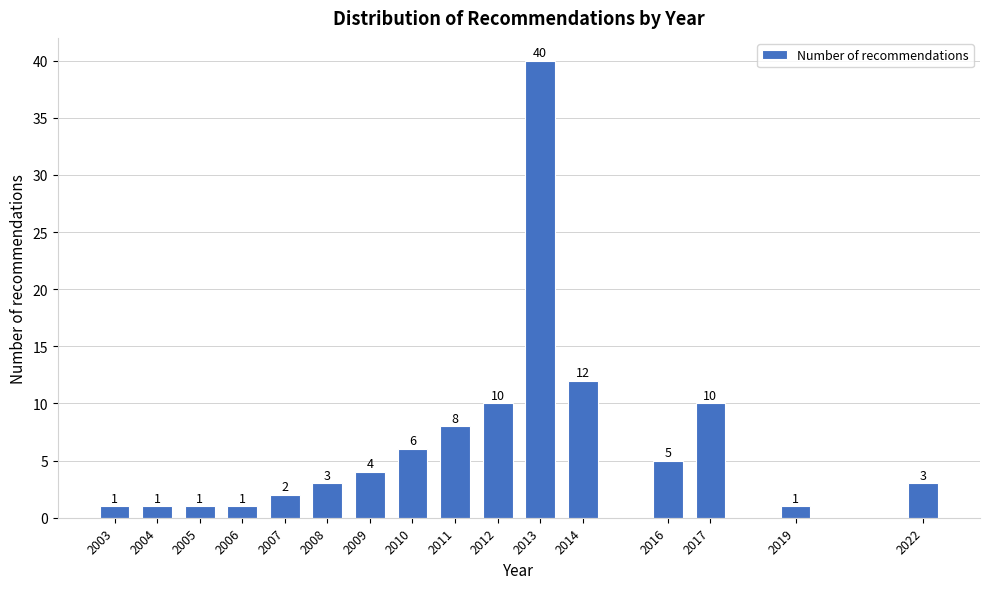

Reading left to right, extract all data points from this chart.

1	1	1	1	2	3	4	6	8	10	40	12	5	10	1	3